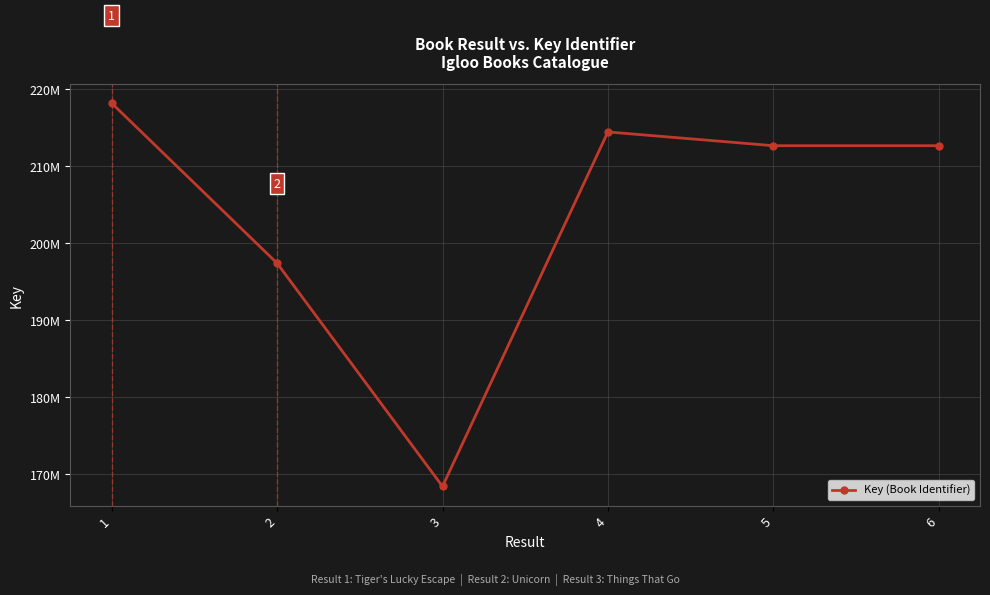

Is it true that the value at 1 is 218168895?

True